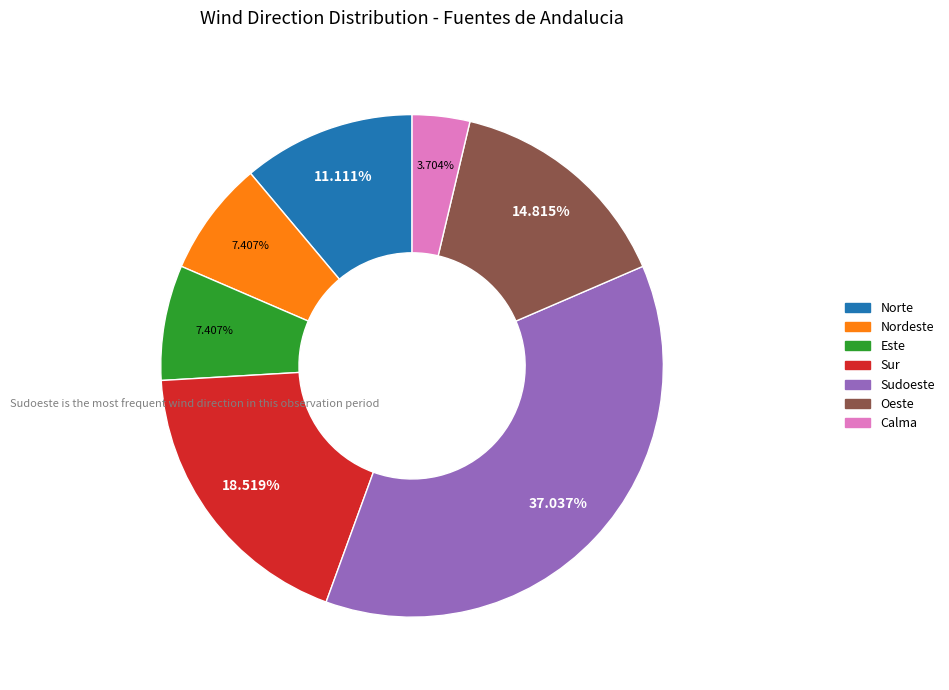

Is it true that Este is 13% of the pie?

False